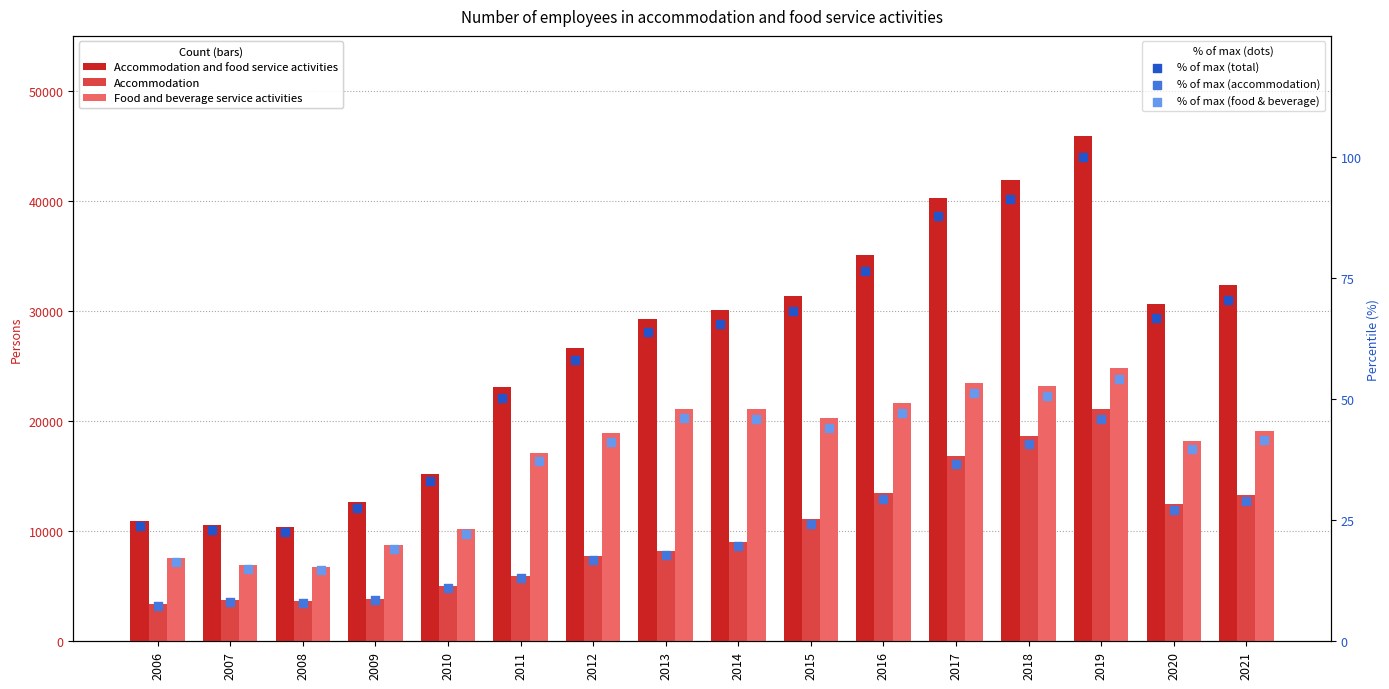

Is the value of % of max (total) at 2011 greater than the value of Accommodation and food service activities at 2010?

No